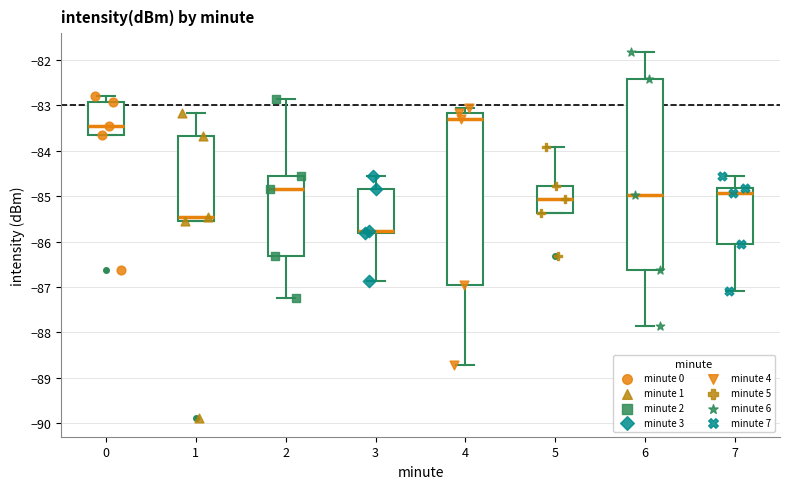

Comparing the boxes themselves (not the whiskers), which one is the tallest?

6